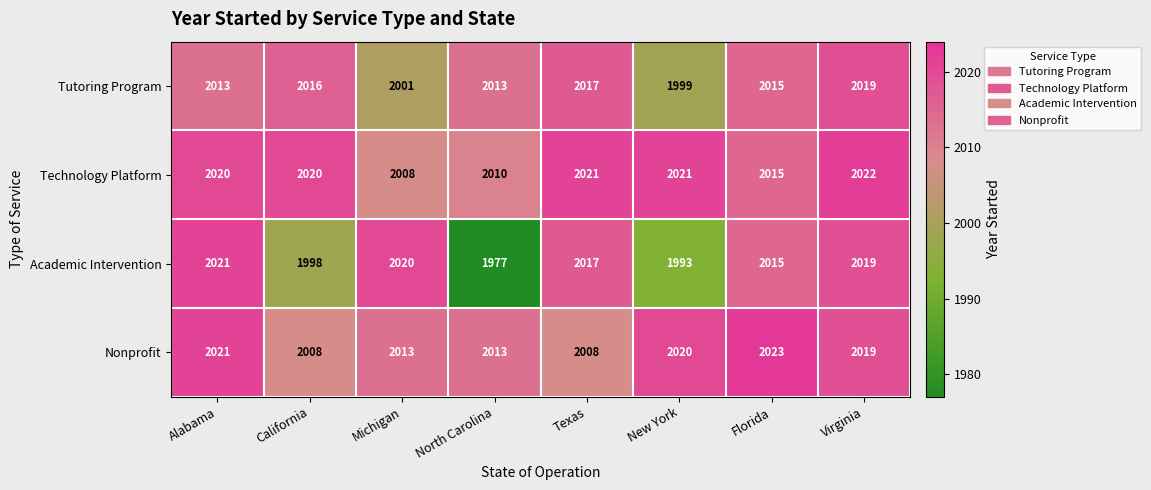

What is the smallest value displayed?

1977